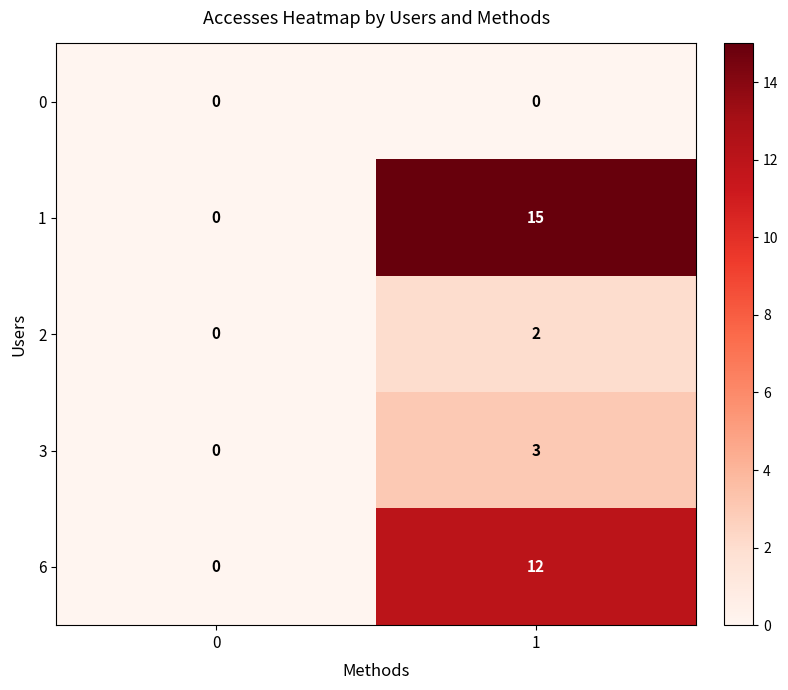

Which label corresponds to the largest value in the chart?

1